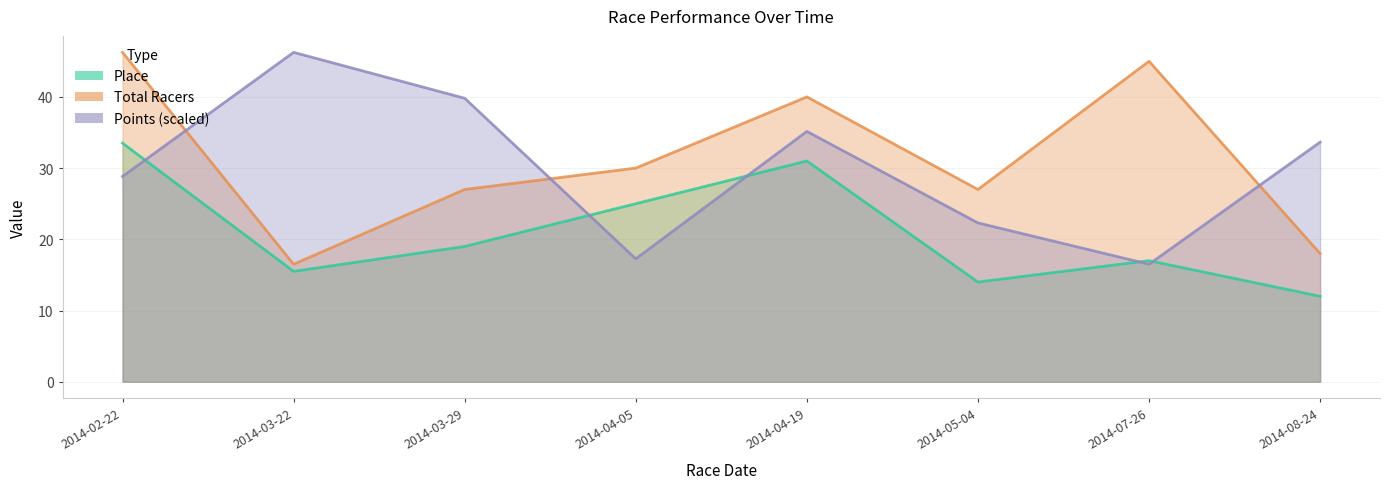

What is the maximum value for Points?

46.2